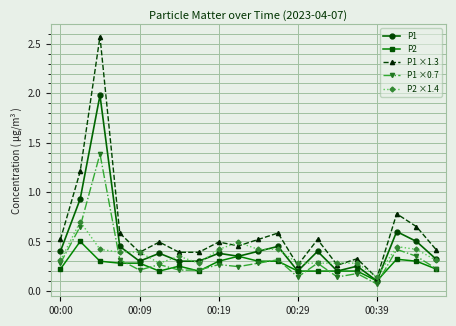

Rank the series by their maximum value, from highest to lowest.

P1 ×1.3, P1, P1 ×0.7, P2 ×1.4, P2